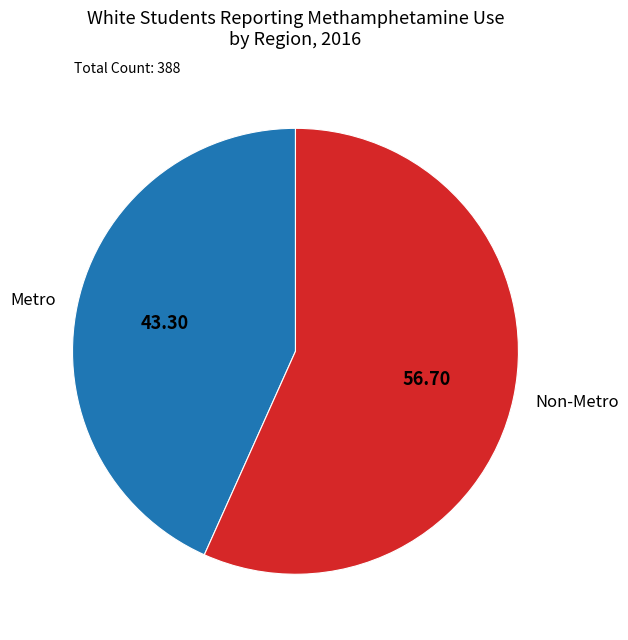

What is the smallest slice in the pie chart?

Metro